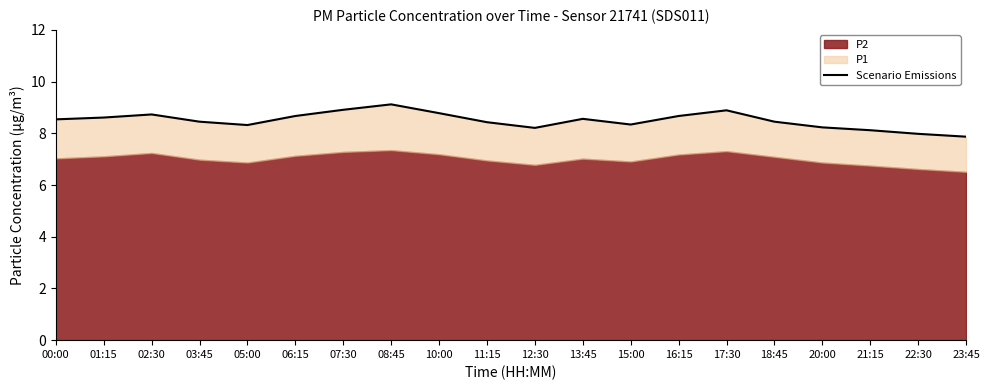

What is the change in value from 06:15 to 18:45?

-0.2